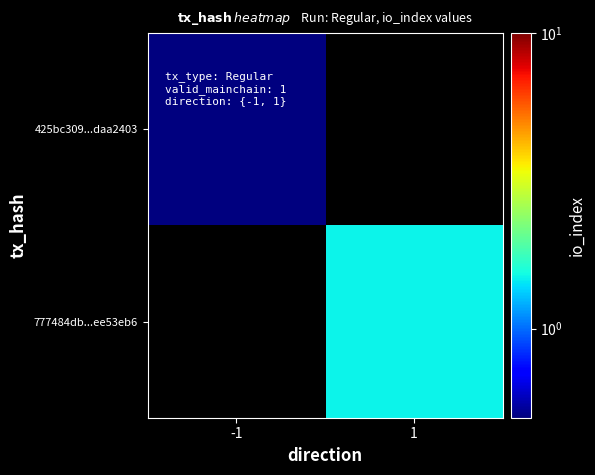

Read the 425bc309...daa2403 value at -1.

0.5